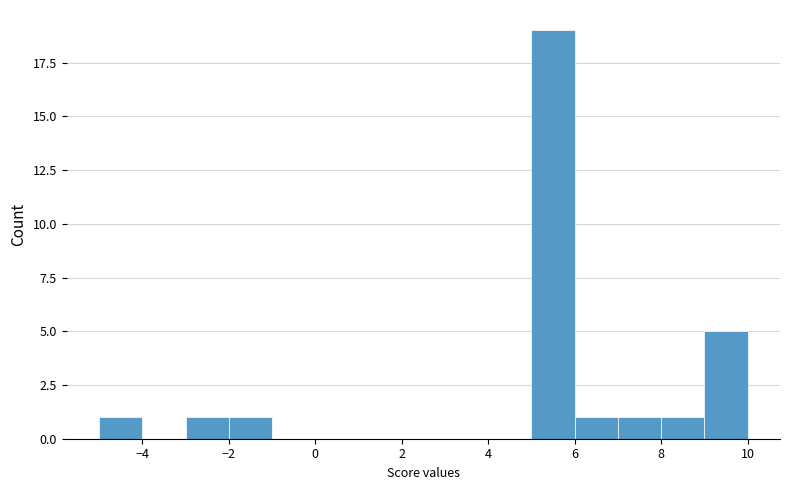

How tall is the bar that spans 7 to 8 on the x-axis? The values are not printed on the chart, so give them approximately, as read against the axis.

1